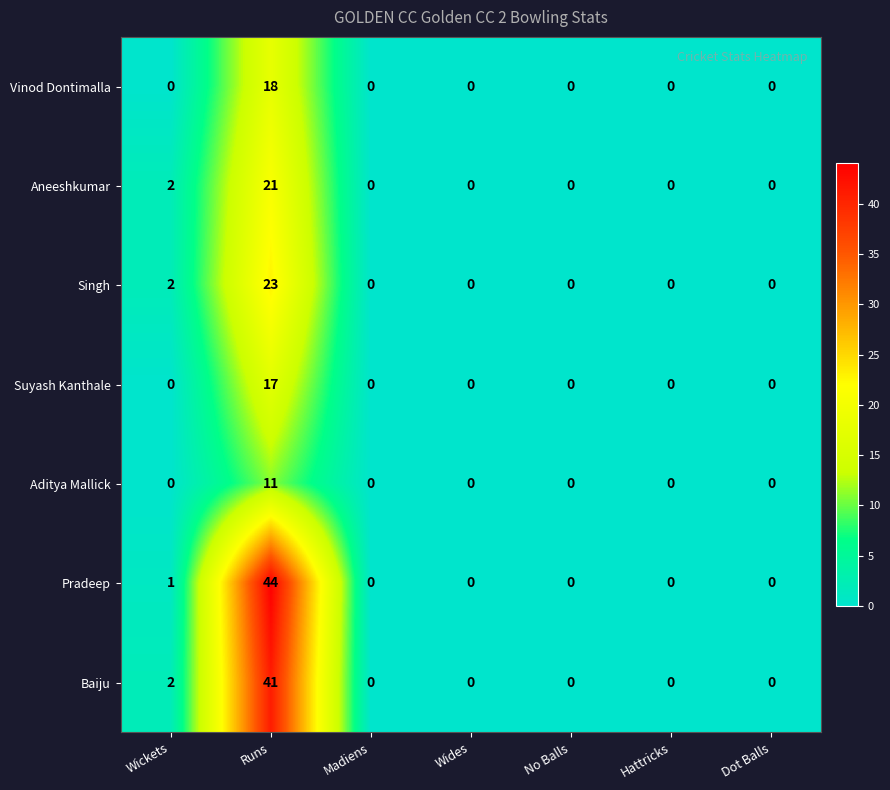

Which series has the widest spread of values?

Pradeep